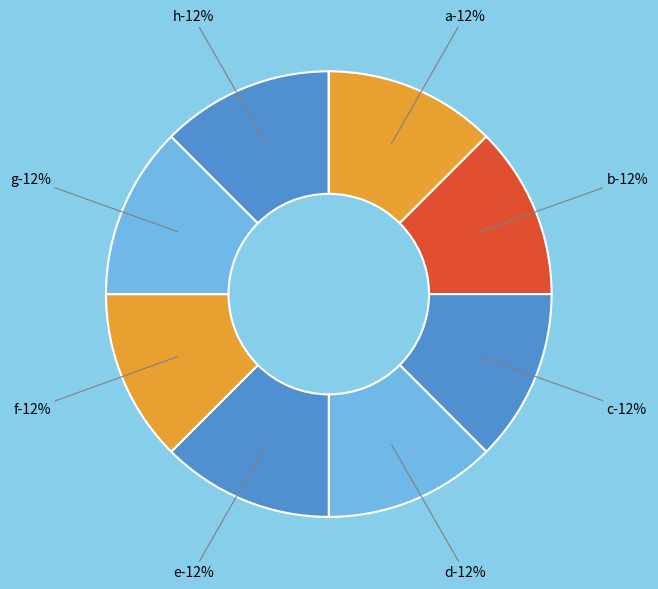

What percentage is the b slice, to the nearest percent?

12%